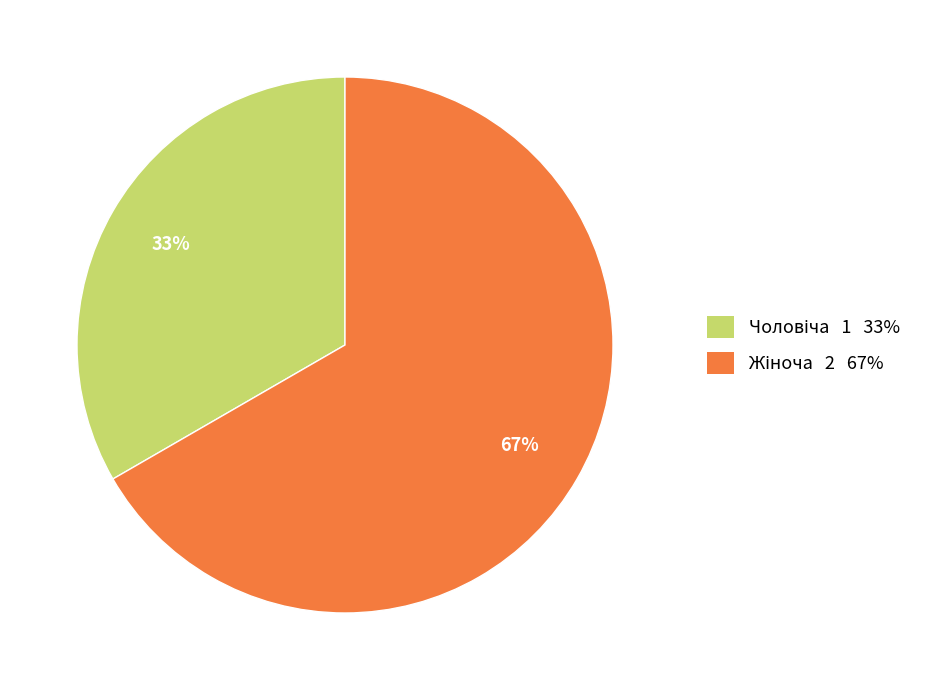

Is there any slice that represents more than half of the pie?

Yes